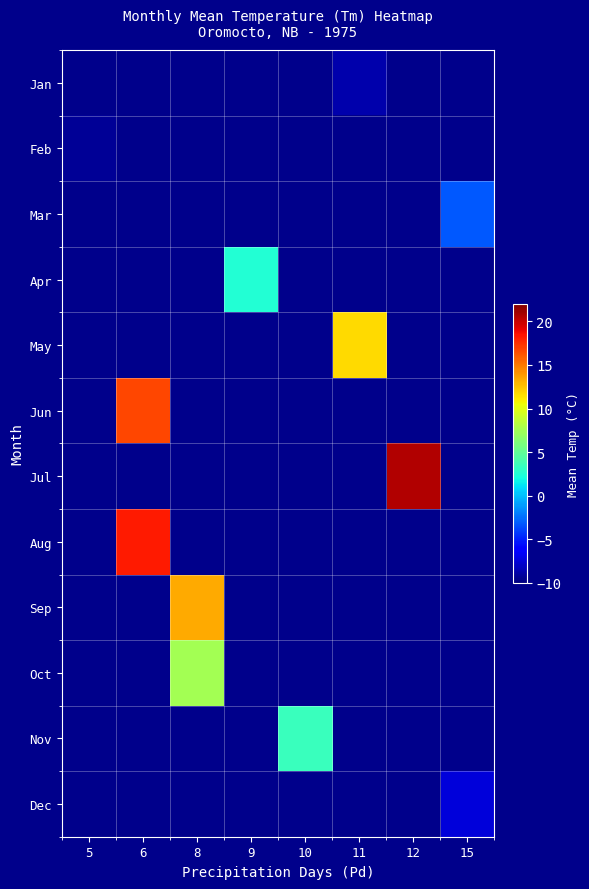

How many series are shown in this chart?

12